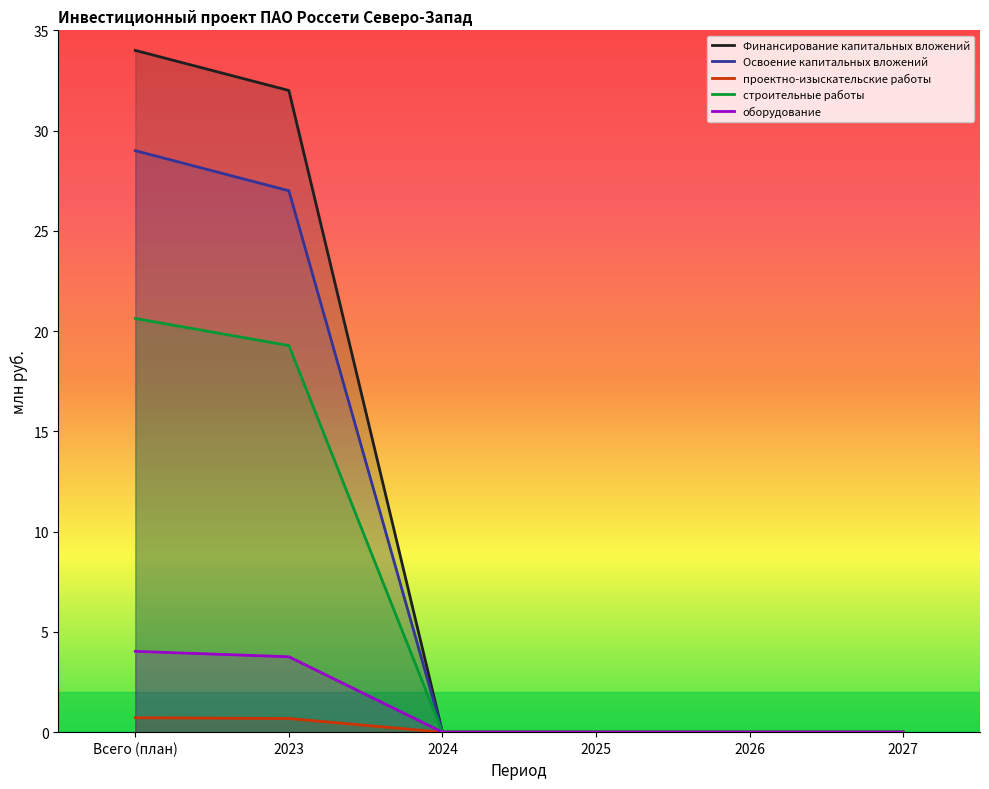

Which series has the largest range (max minus min)?

Финансирование капитальных вложений